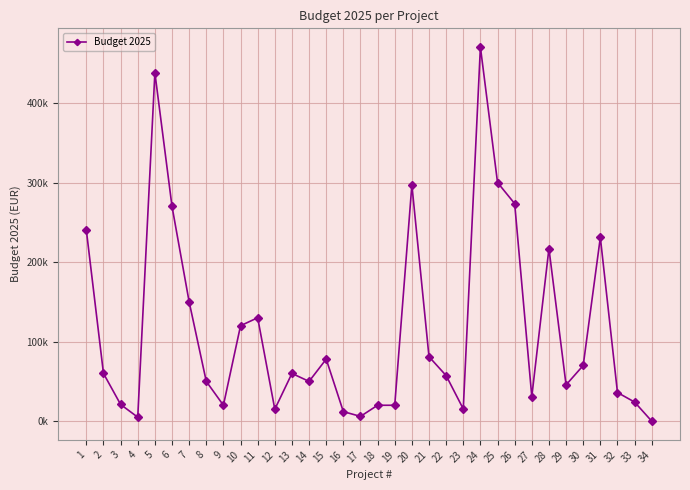

Is this an area chart (filled region under the line)?

No